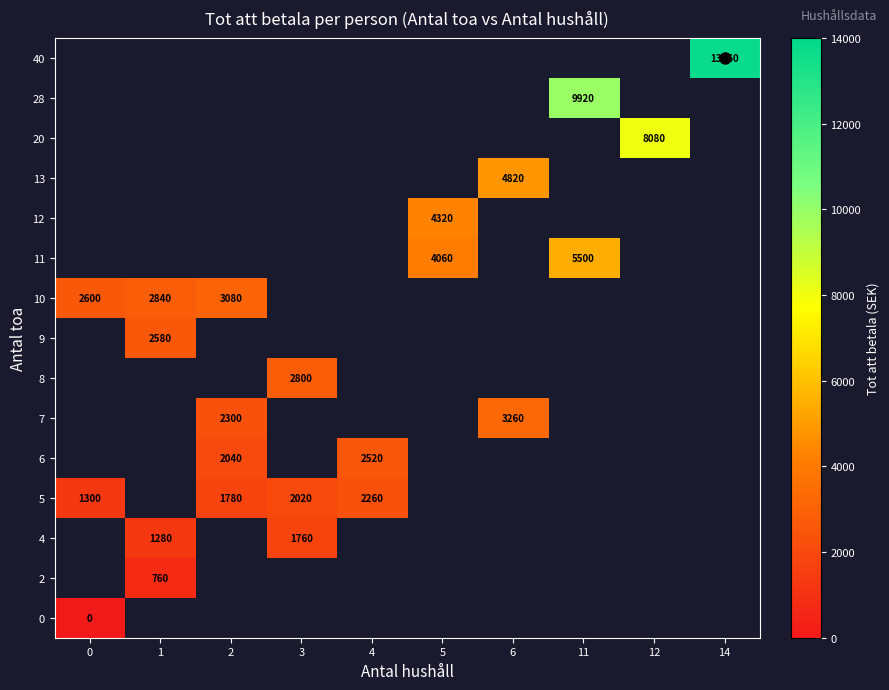

Read the 11 value at 5.

4060.0